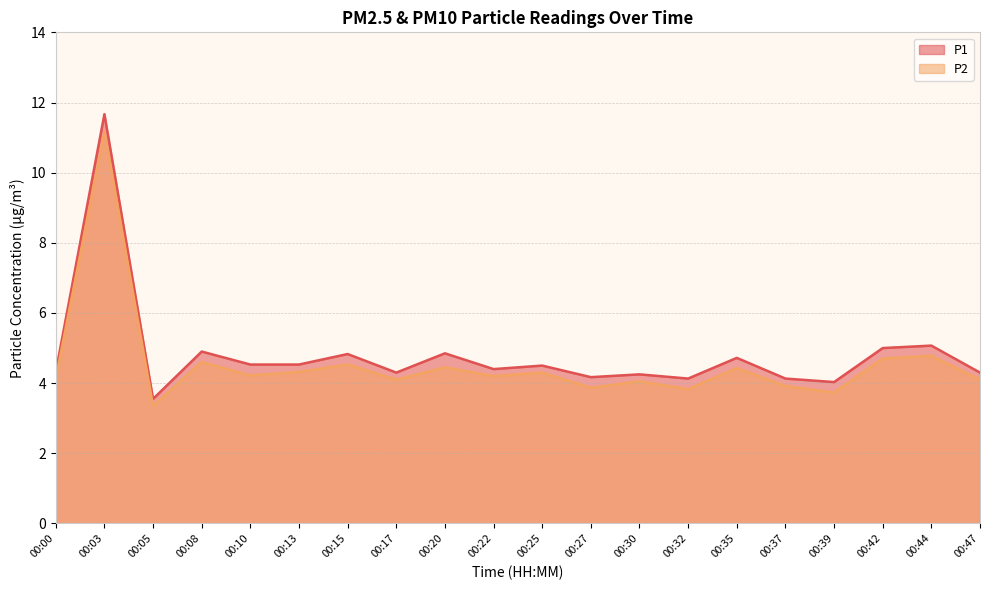

What is the smallest value displayed?

3.4